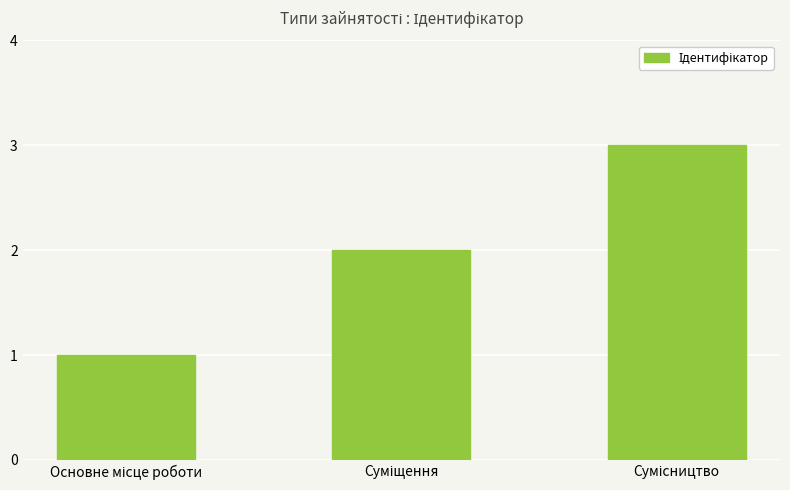

What is the greatest value displayed?

3